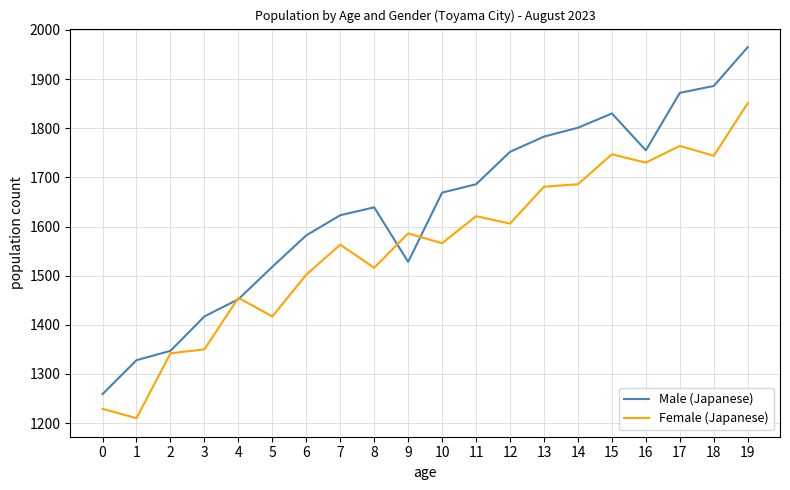

Which category has the highest value across all series?

19